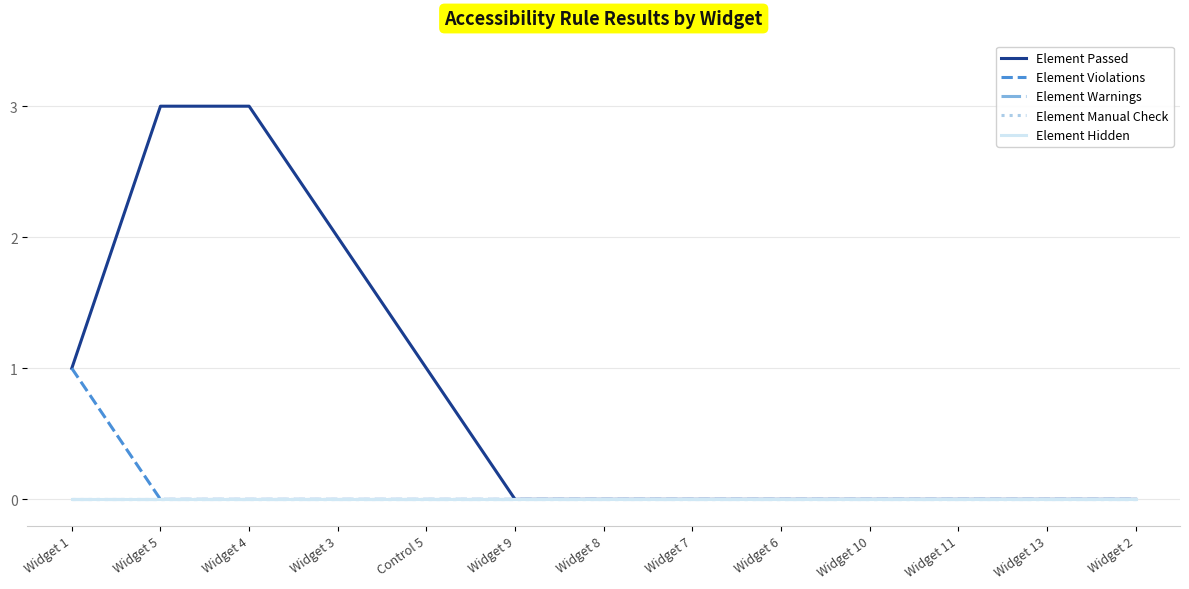

Does the chart have visible grid lines?

Yes